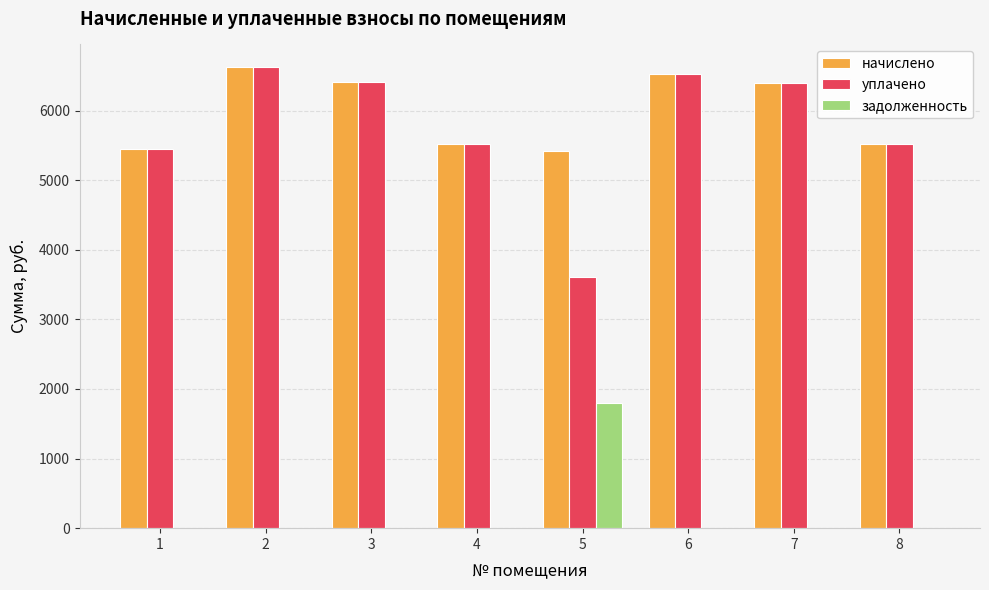

What is the sum of all уплачено values?

46036.8